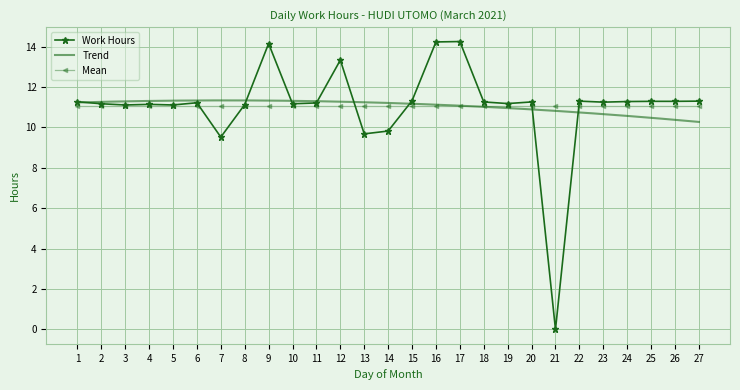

Approximately how many times larger is the value at 22 compared to 26?

1.0